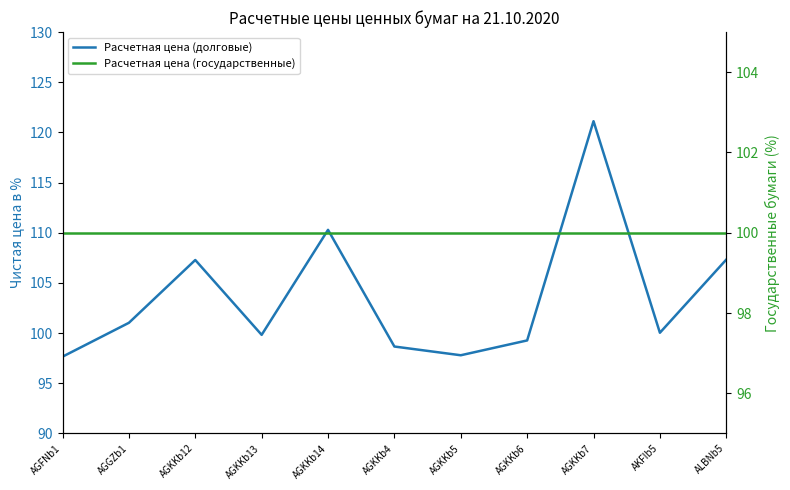

The Расчетная цена (государственные) series shows 100.0 at AGKKb5. True or false?

True